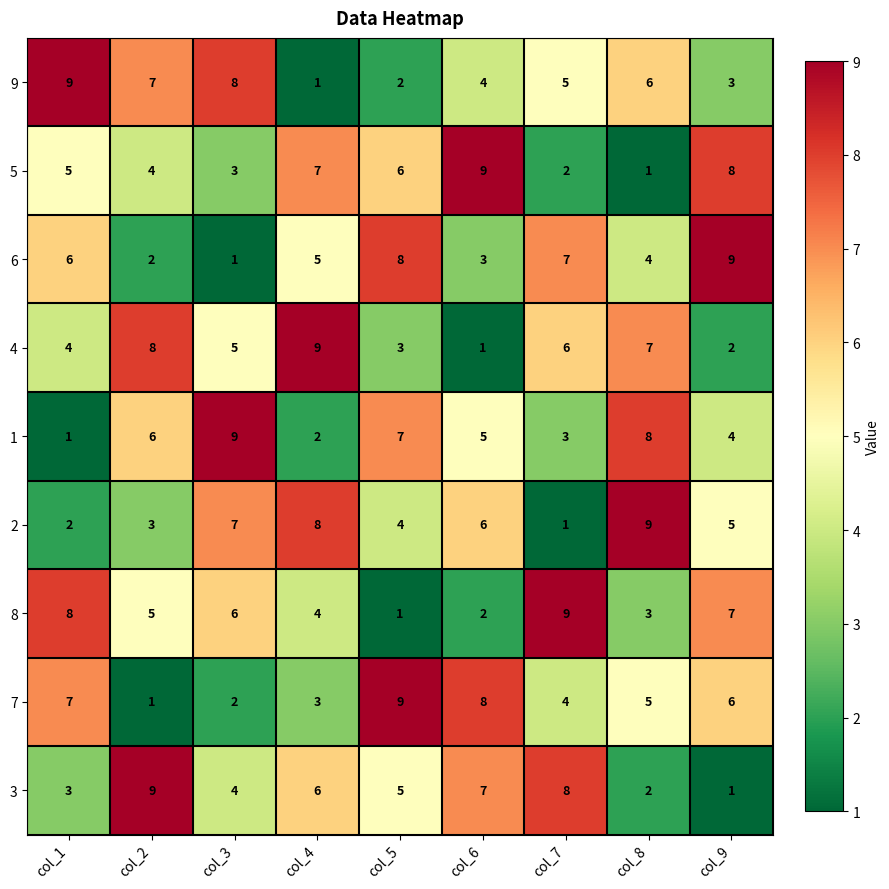

Which category has the lowest value in the 8 series?

col_5